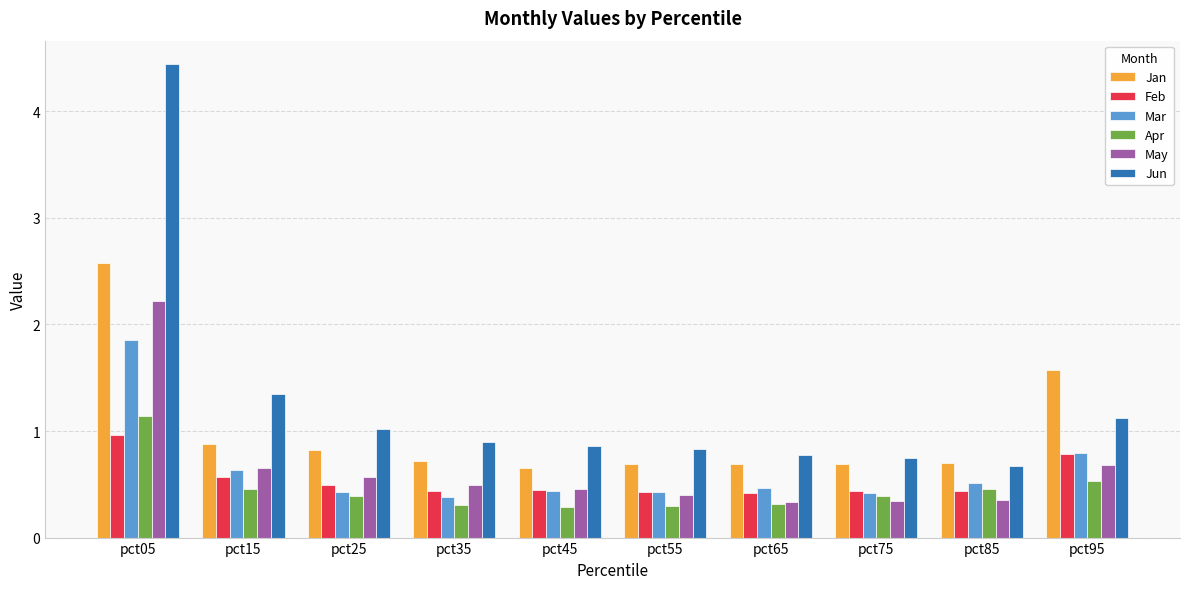

How many bars are there in each group?

6